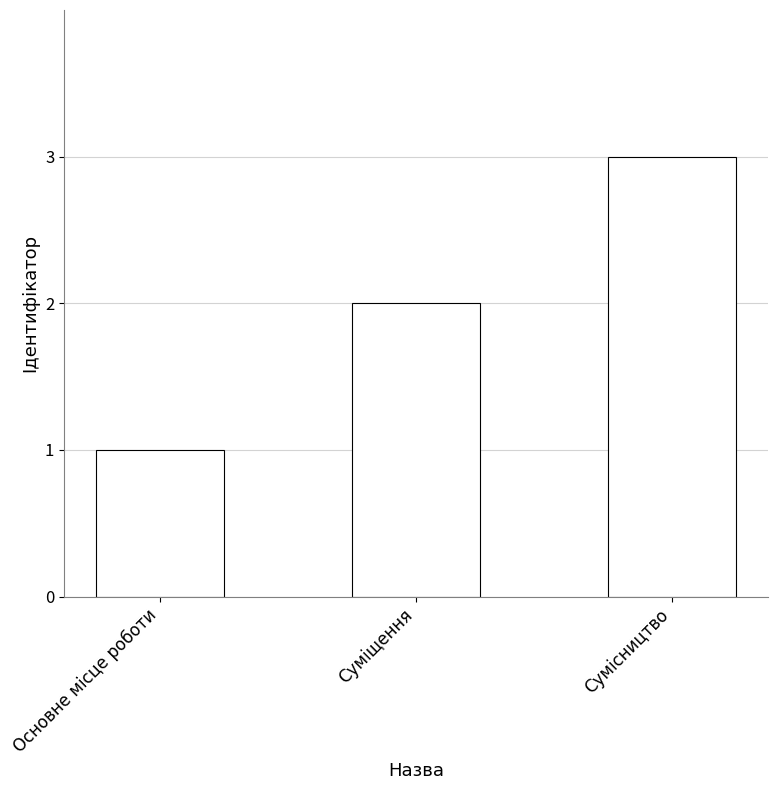

What is the sum of the values at Суміщення and Сумісництво?

5